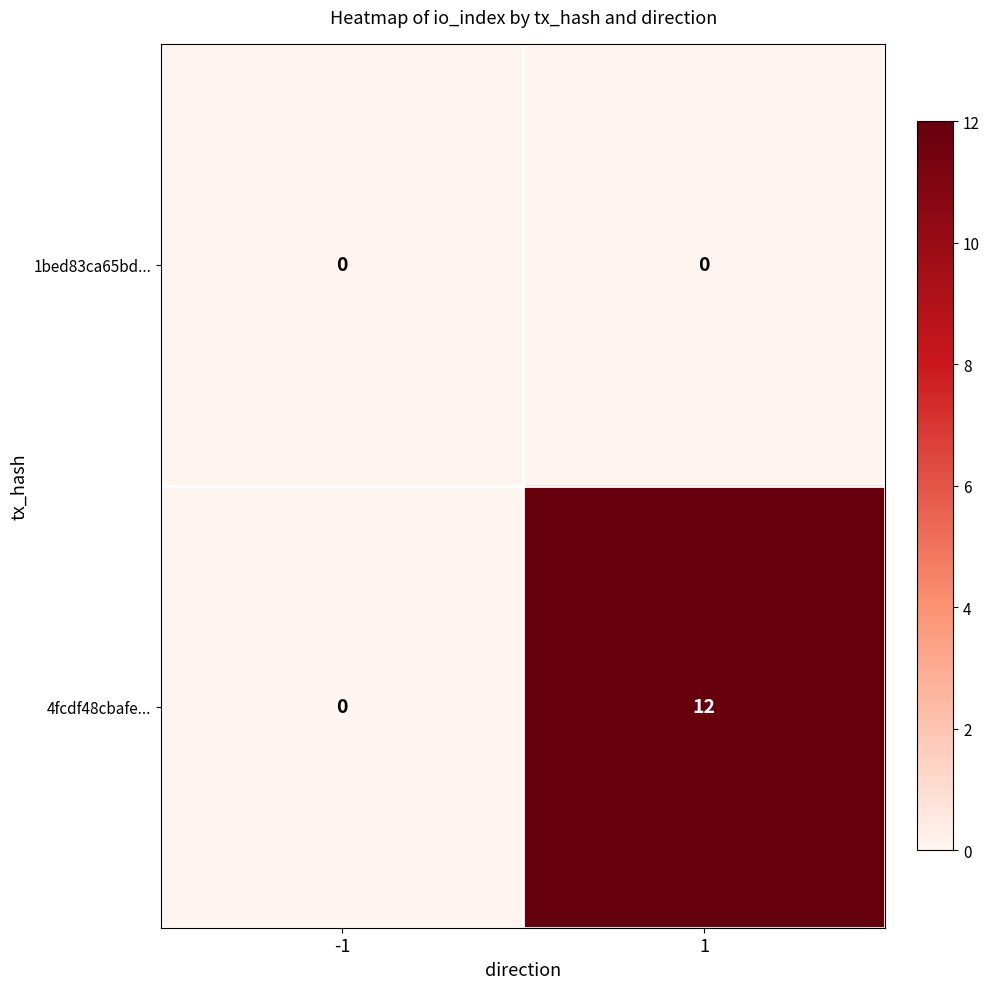

List the series in order of their peak value, lowest first.

1bed83ca65bd..., 4fcdf48cbafe...